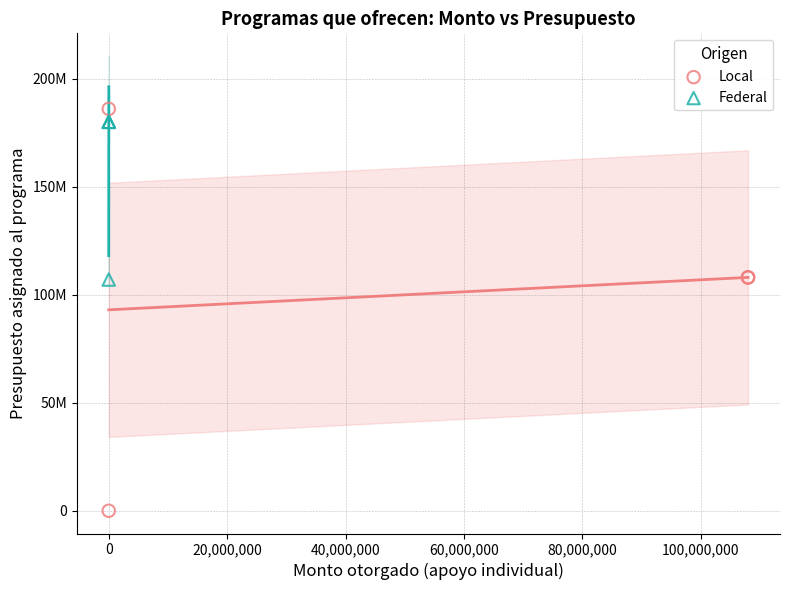

What are all the series names shown in the legend?

Local, Federal